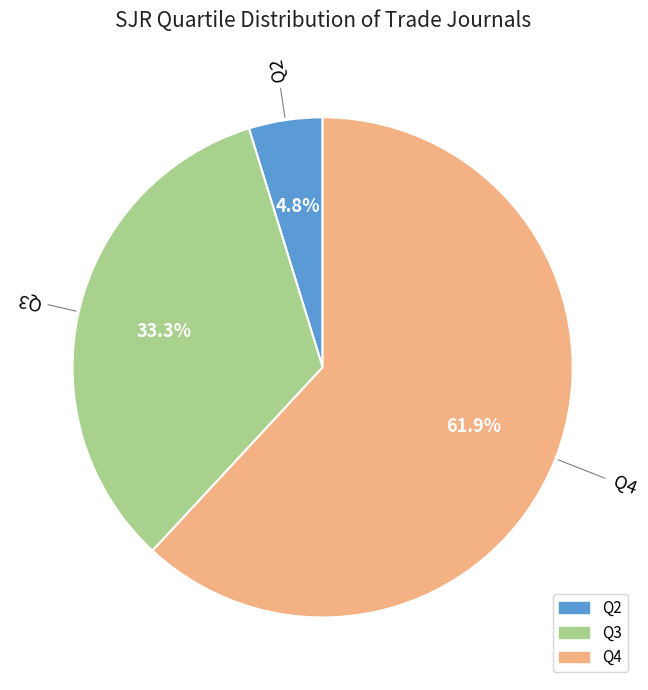

To the nearest percent, what is the difference between the largest and smallest slice percentages?

57%